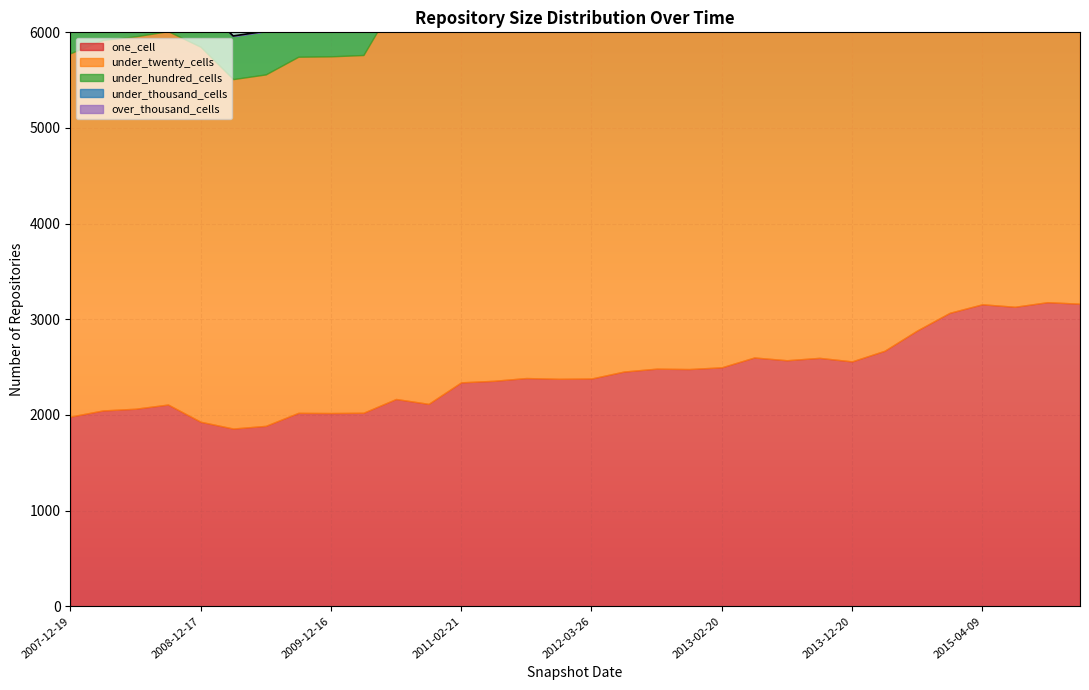

The under_twenty_cells series shows 4845 at 2015-10-01. True or false?

True